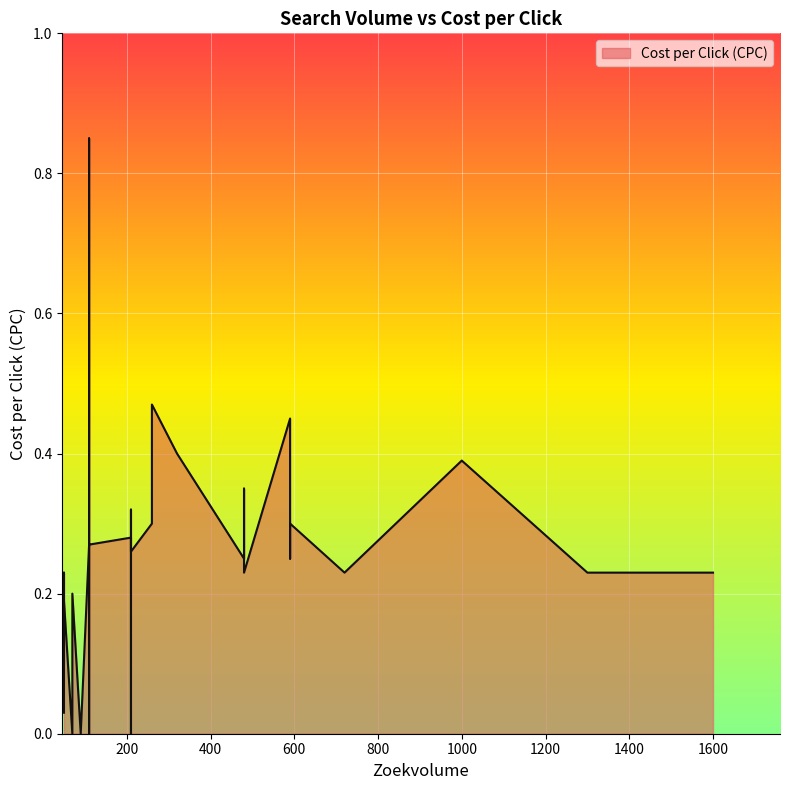

The value at 210 is 0.5. True or false?

False